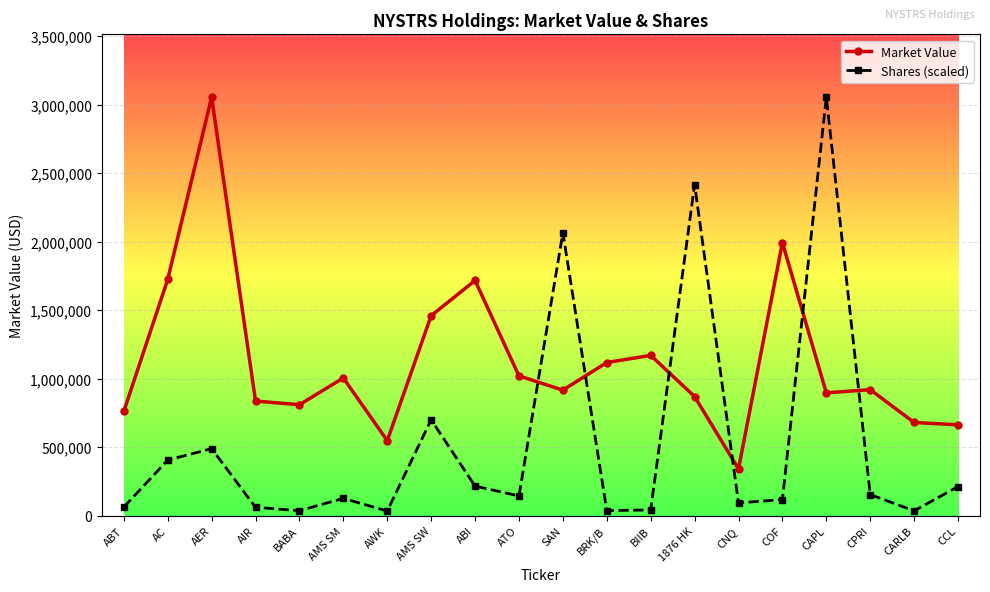

What is the label of the 20th point from the right?

ABT